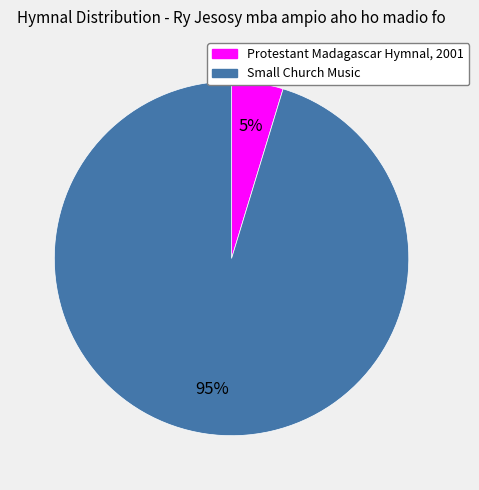

To the nearest percent, what is the average slice percentage?

50%